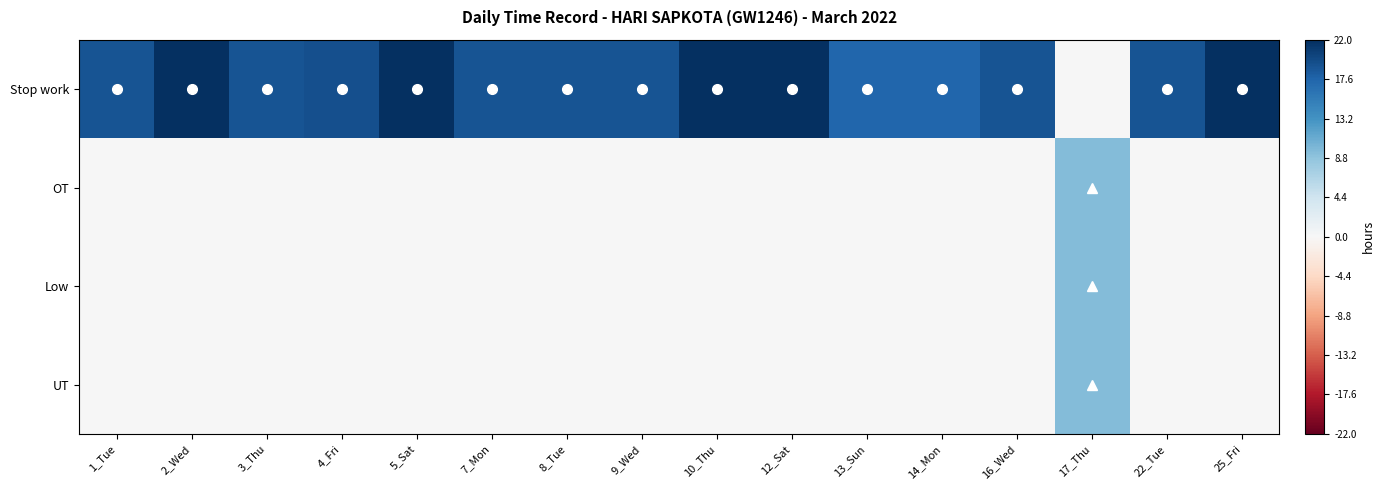

Rank the series at 3_Thu from lowest to highest value.

OT, Low, UT, Stop work